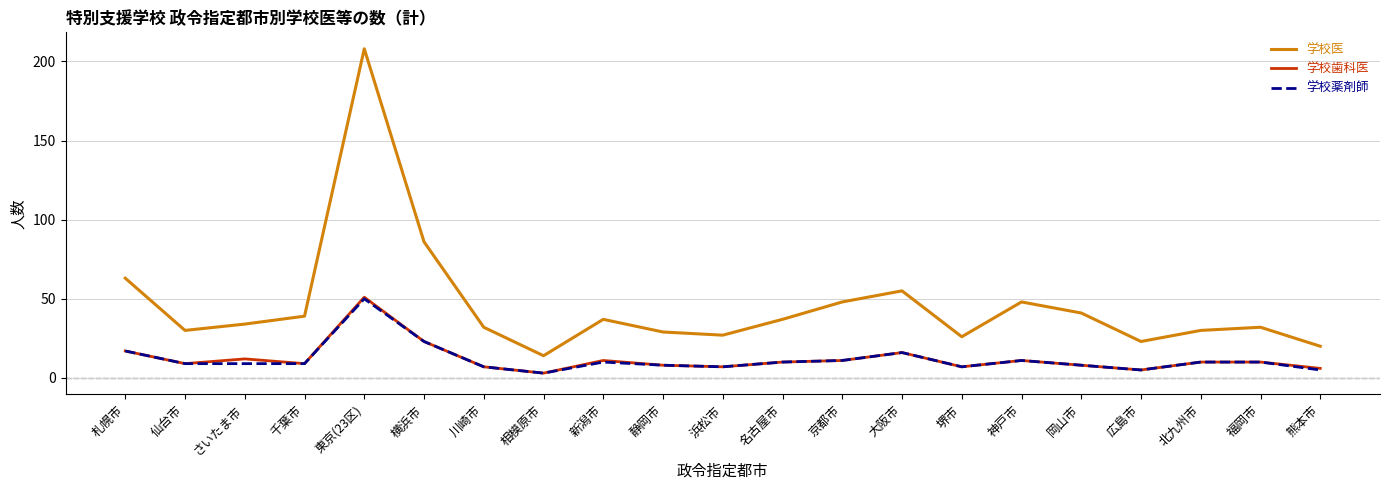

What position from the right is 福岡市?

2